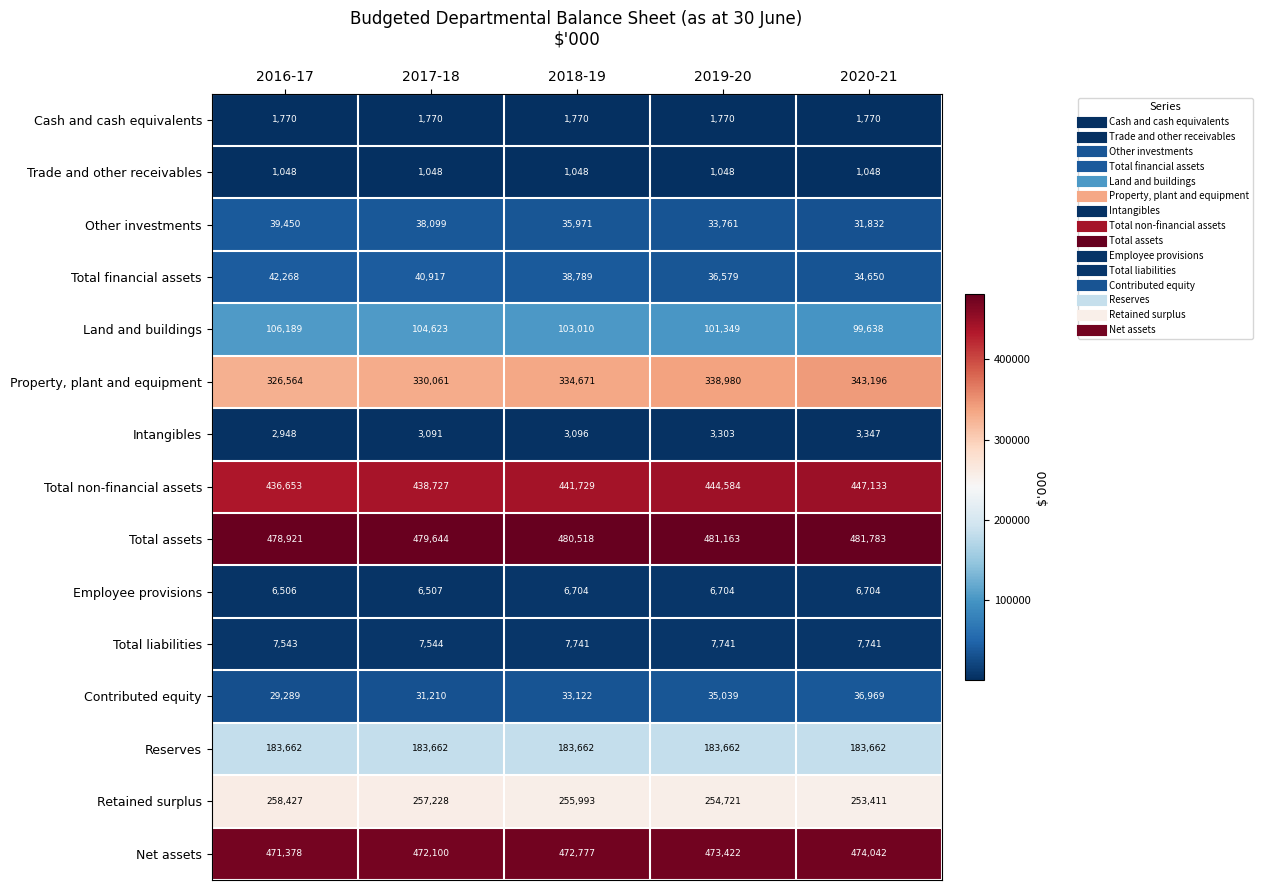

How many data points in Property, plant and equipment are less than 334671?

2